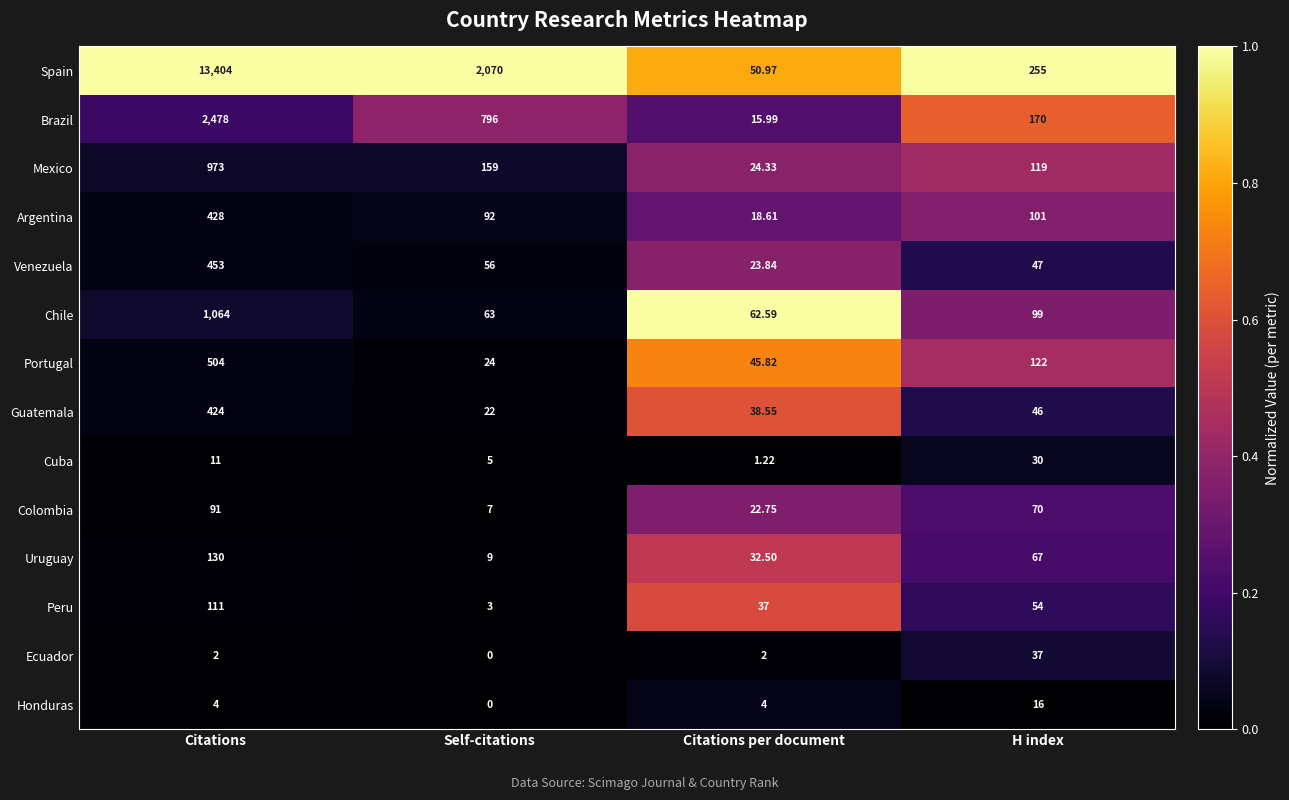

Rank the series by their maximum value, from highest to lowest.

Spain, Brazil, Chile, Mexico, Portugal, Venezuela, Argentina, Guatemala, Uruguay, Peru, Colombia, Ecuador, Cuba, Honduras